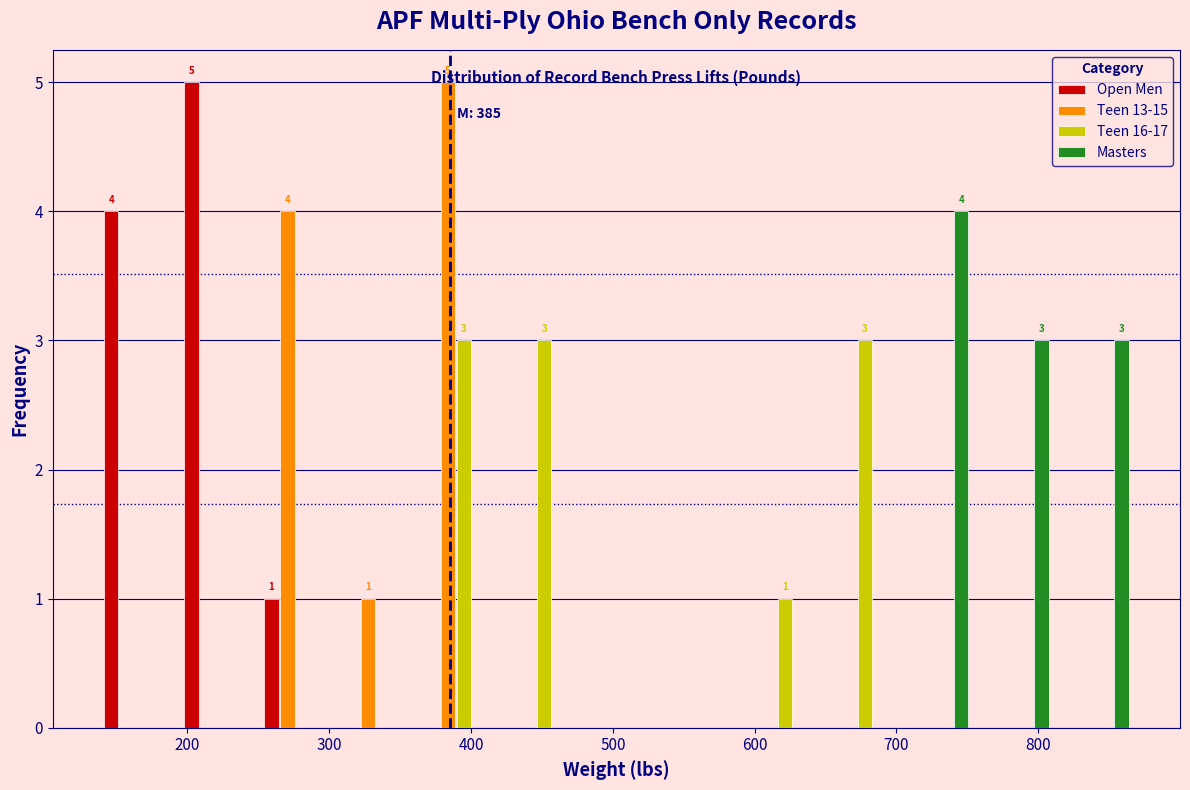

In the Masters series, which range on the x-axis has the tallest bar?

700 to 760